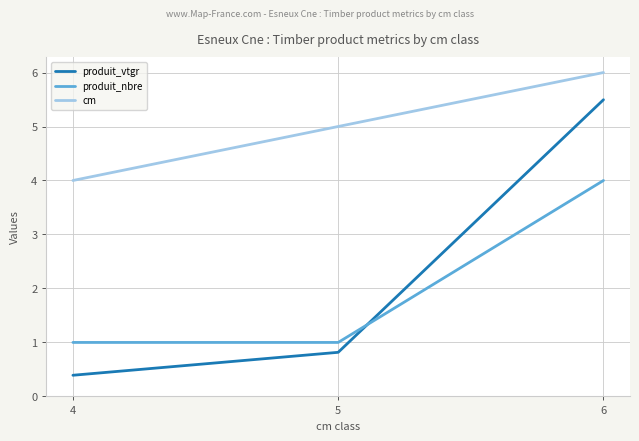

At which label does produit_nbre reach its peak?

6